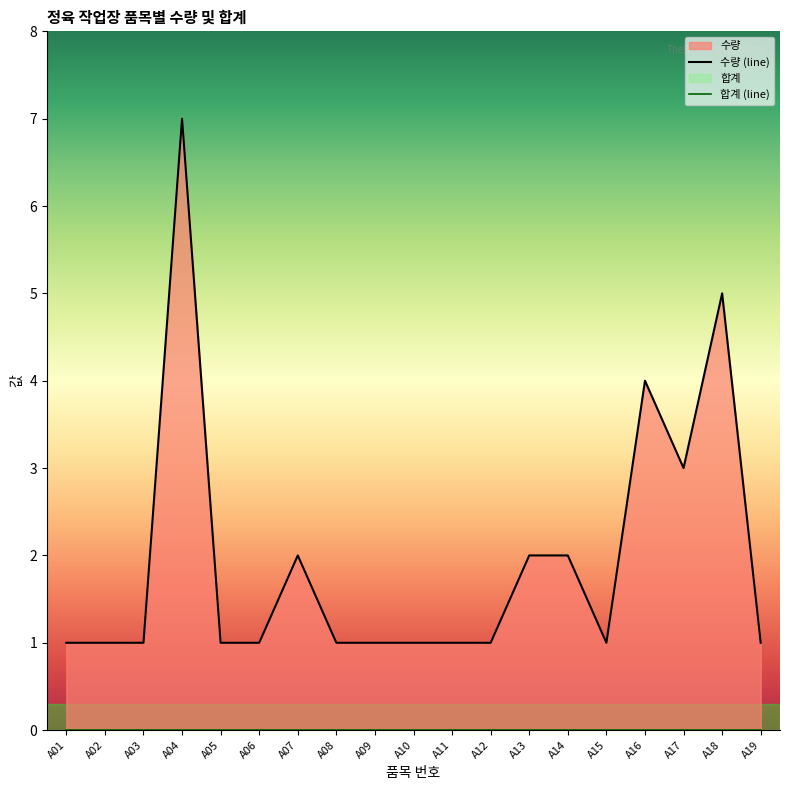

Rank the categories by value from lowest to highest.

A01, A02, A03, A05, A06, A08, A09, A10, A11, A12, A15, A19, A07, A13, A14, A17, A16, A18, A04